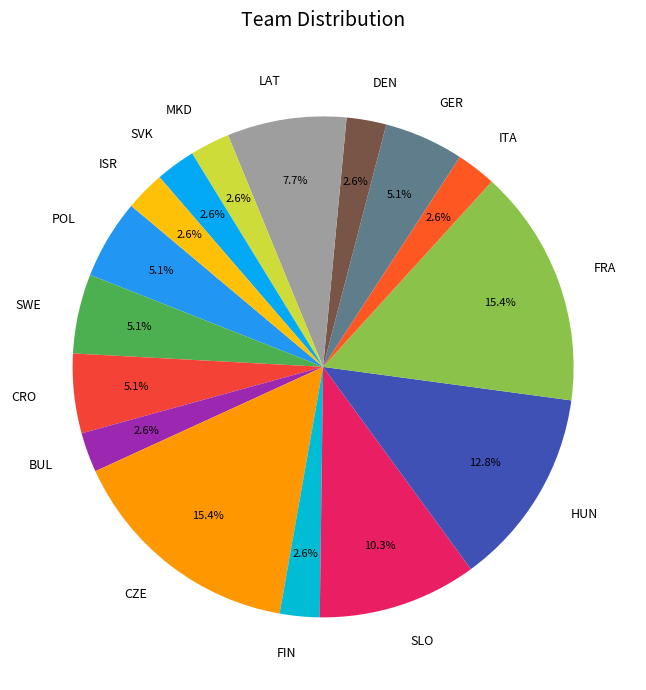

Do SWE and MKD together represent more than half of the pie?

No